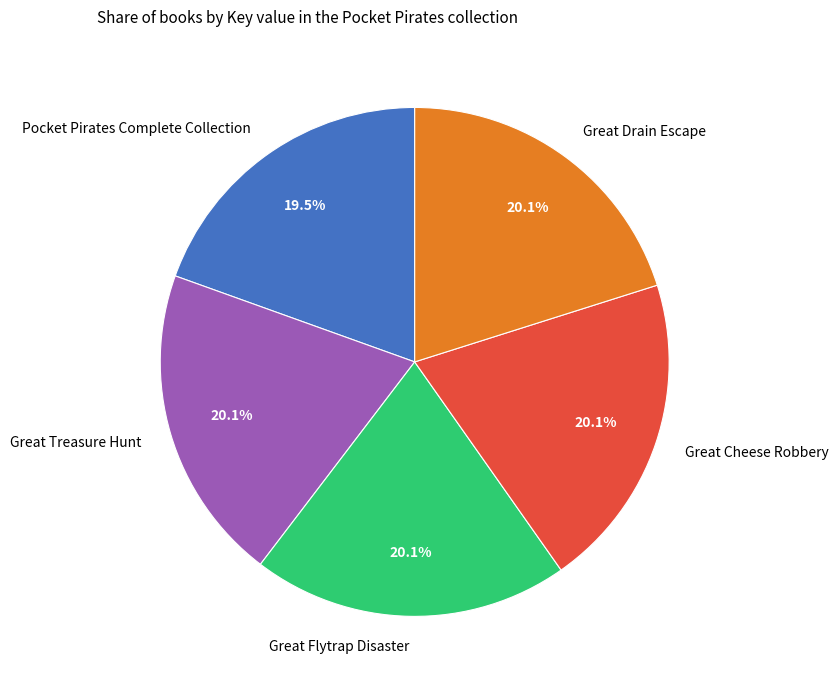

What is the smallest slice in the pie chart?

Pocket Pirates Complete Collection